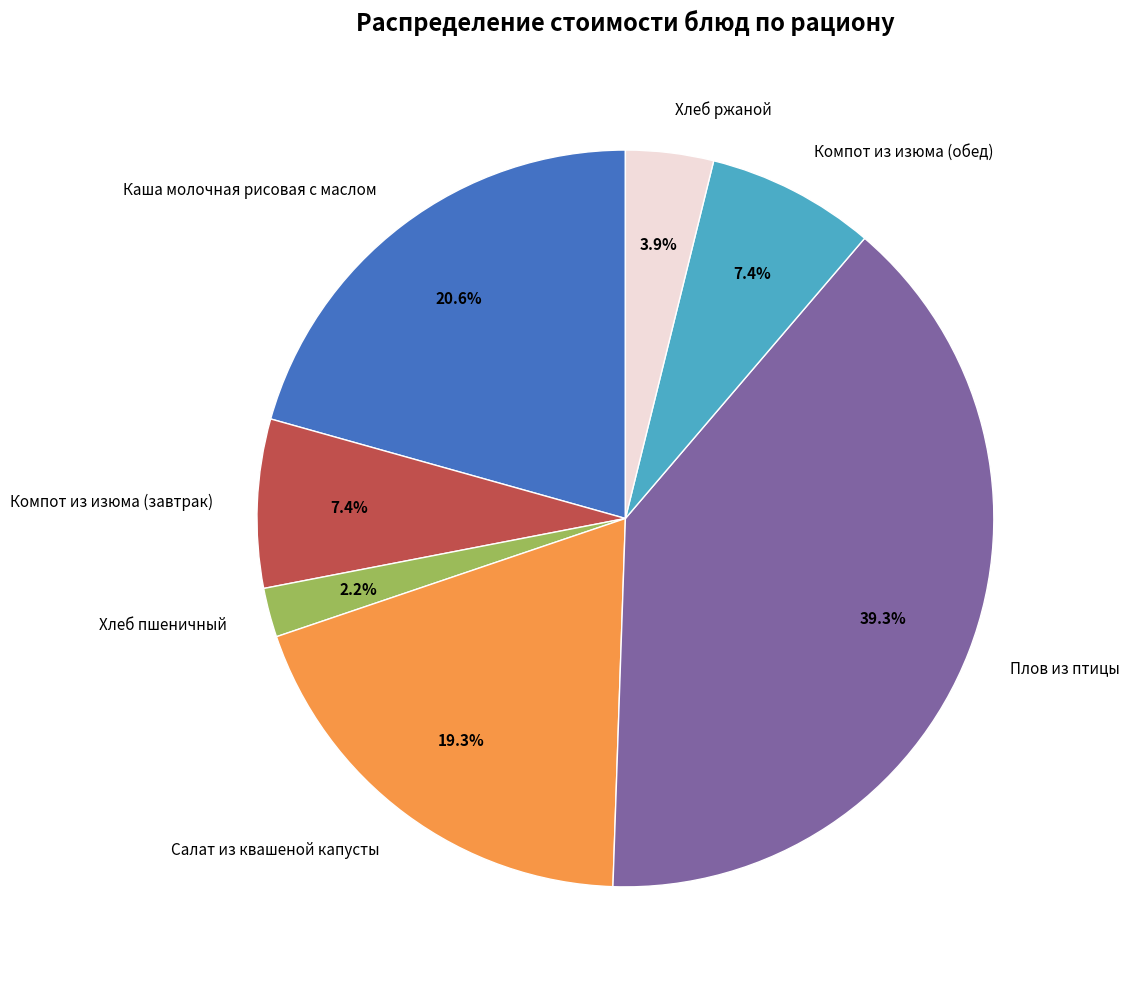

Is Компот из изюма (обед) the majority of the pie?

No